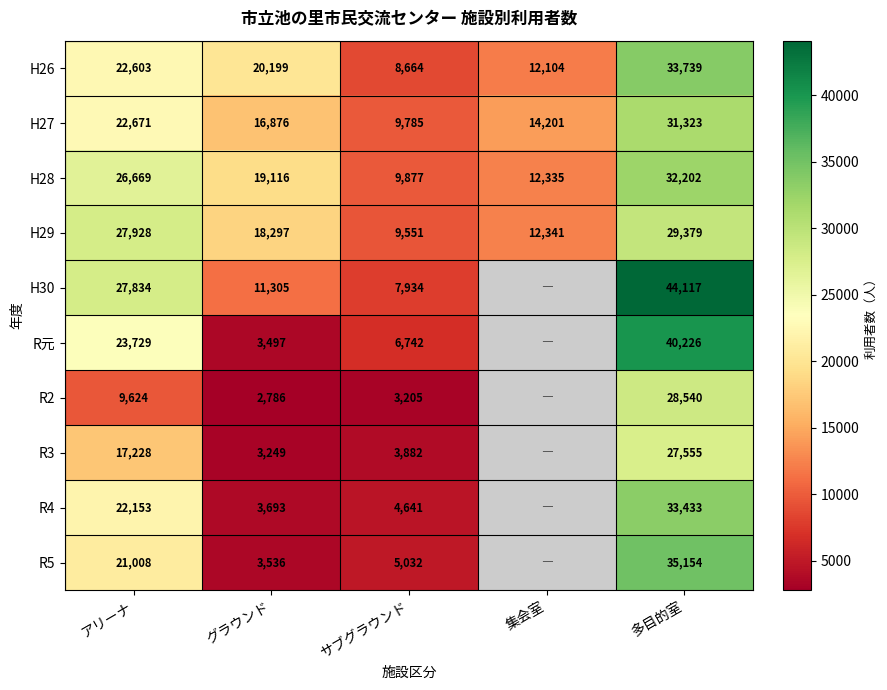

What is the spread (max minus min) of values at 集会室?

2097.0